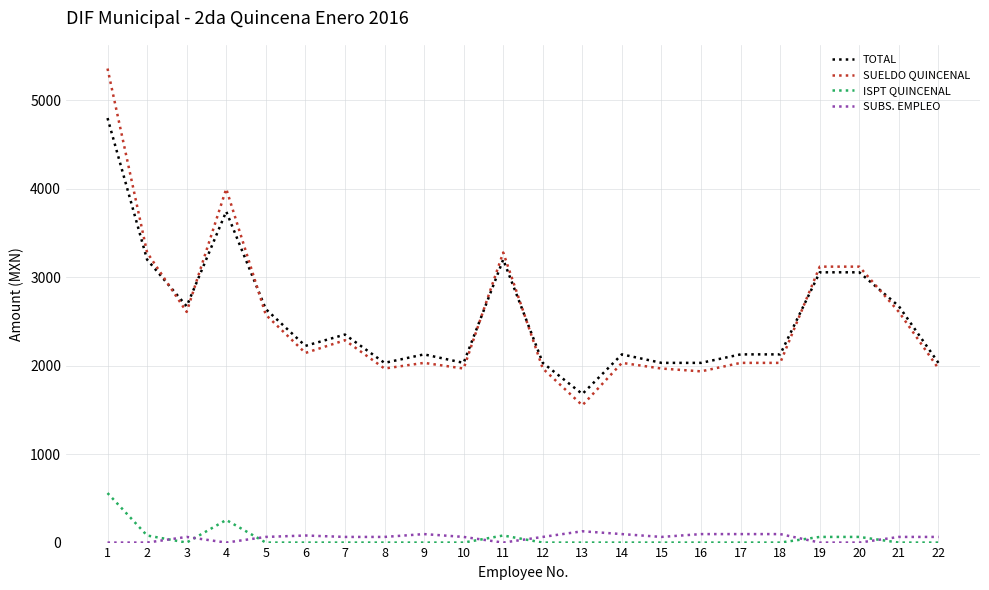

The SUELDO QUINCENAL series shows 4063 at 19. True or false?

False